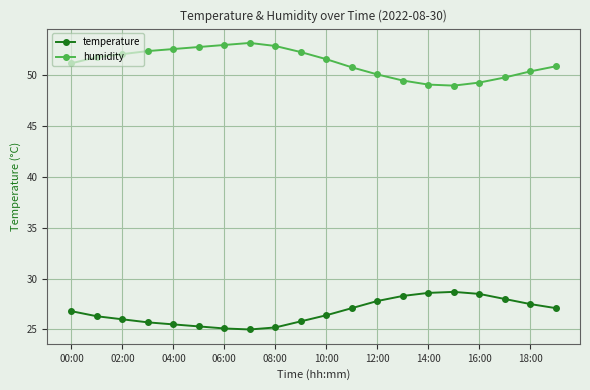

What is the sum of all humidity values?

1024.8